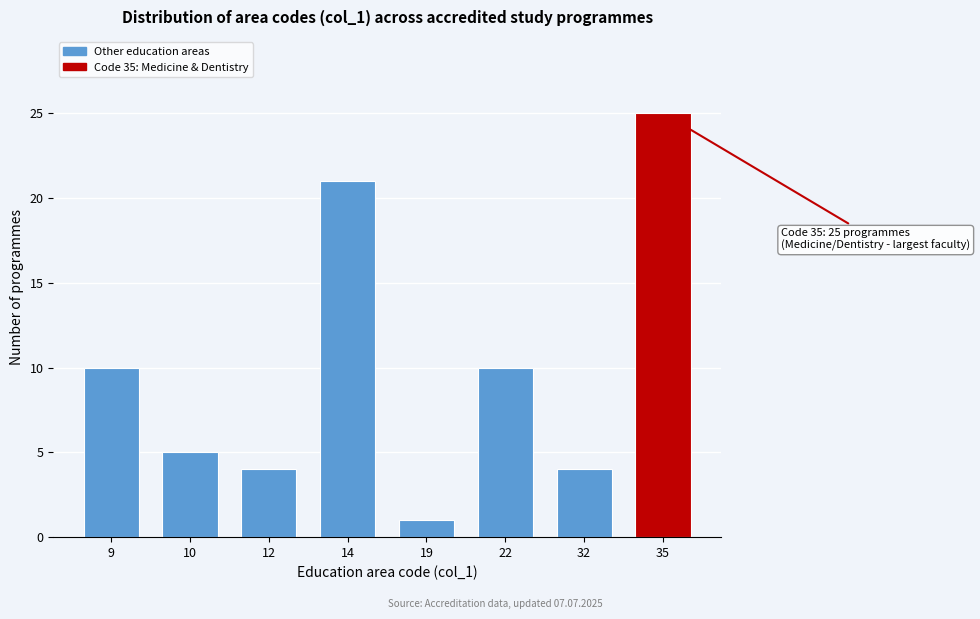

Reading right to left, extract all data points from this chart.

25	4	10	1	21	4	5	10